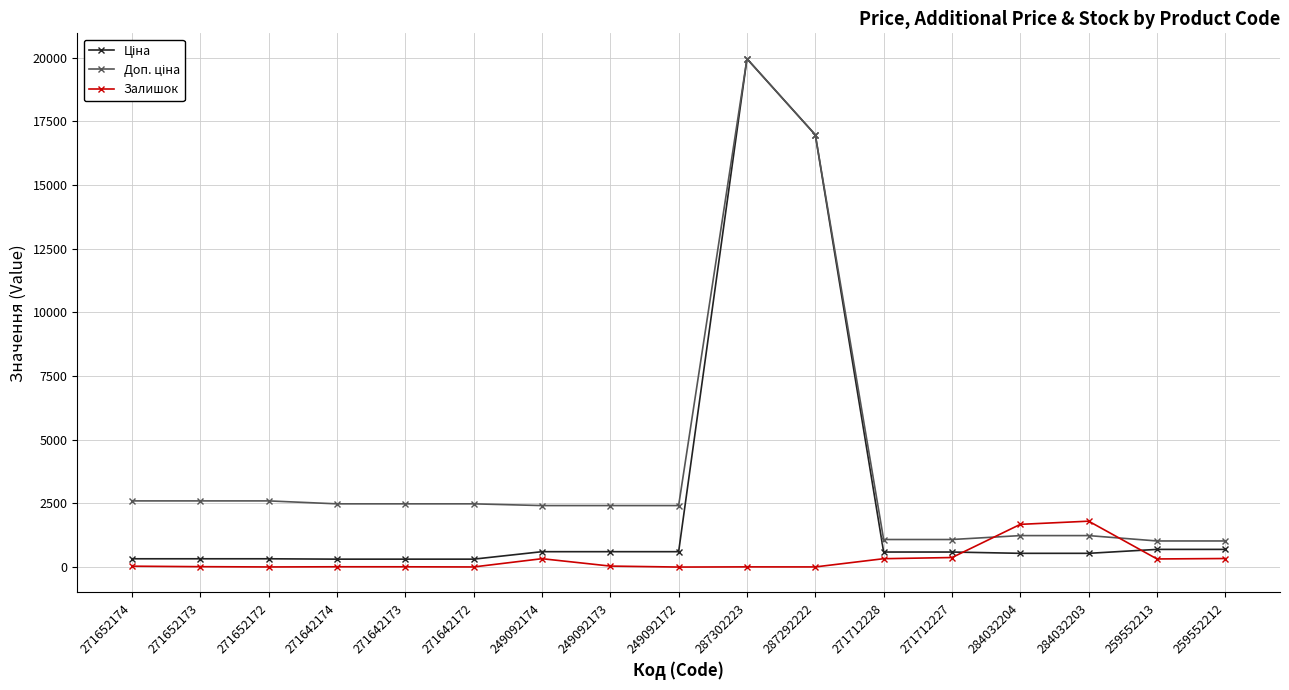

What is the maximum value shown in the chart?

19964.2